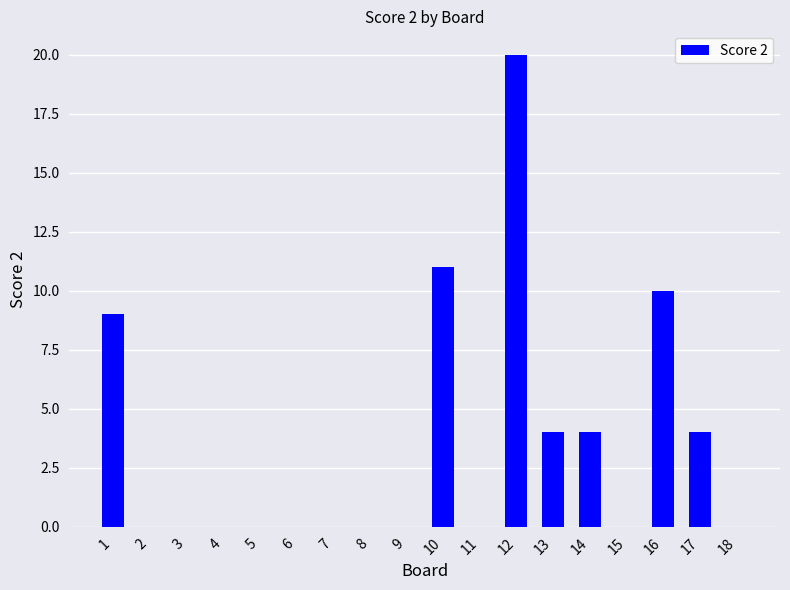

What is the sum of the values at 10 and 18?

11